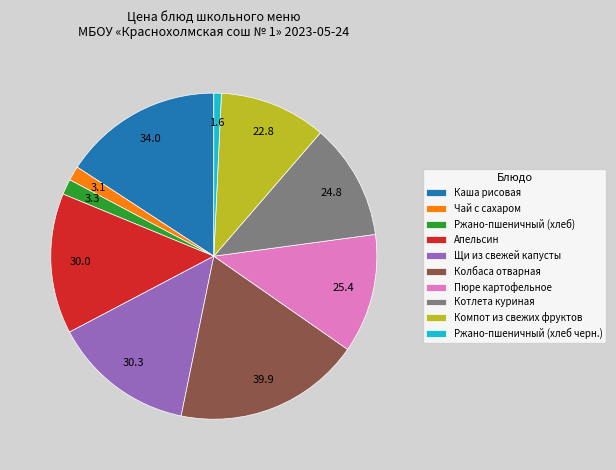

Is there a majority slice in this chart?

No